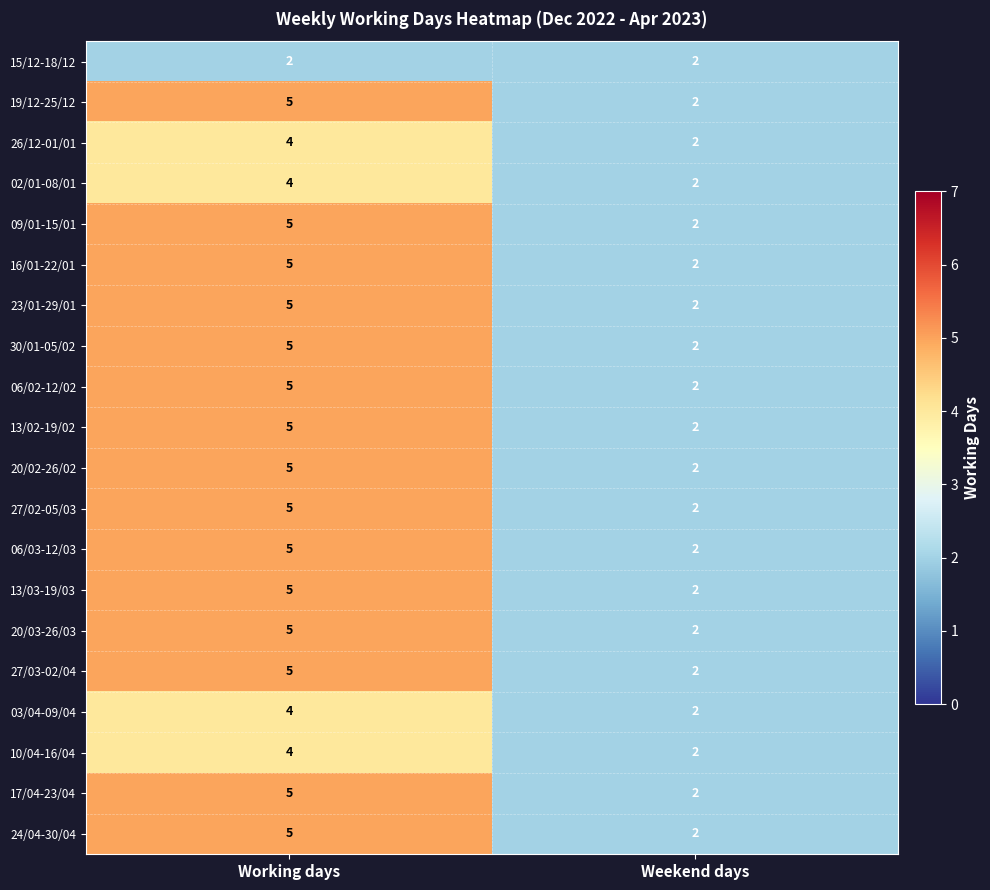

At which category is the sum across all series the highest?

Working days